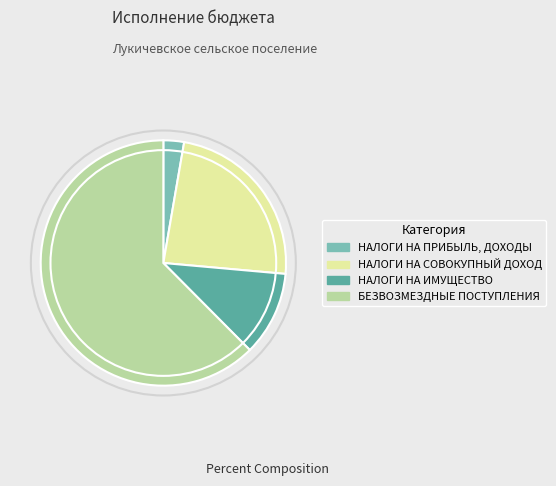

How many segments does this pie chart have?

4